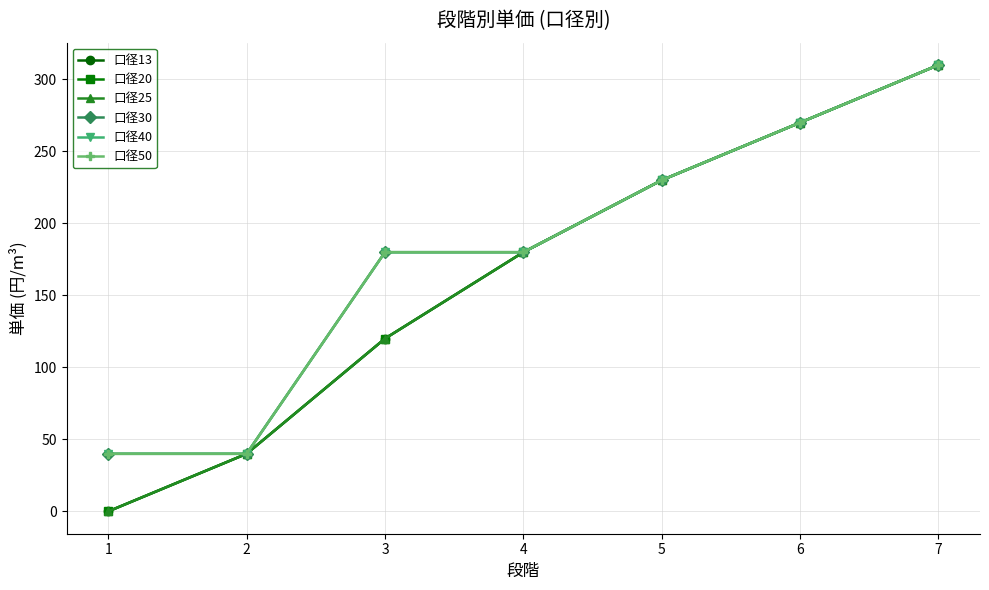

Does the chart have visible grid lines?

Yes